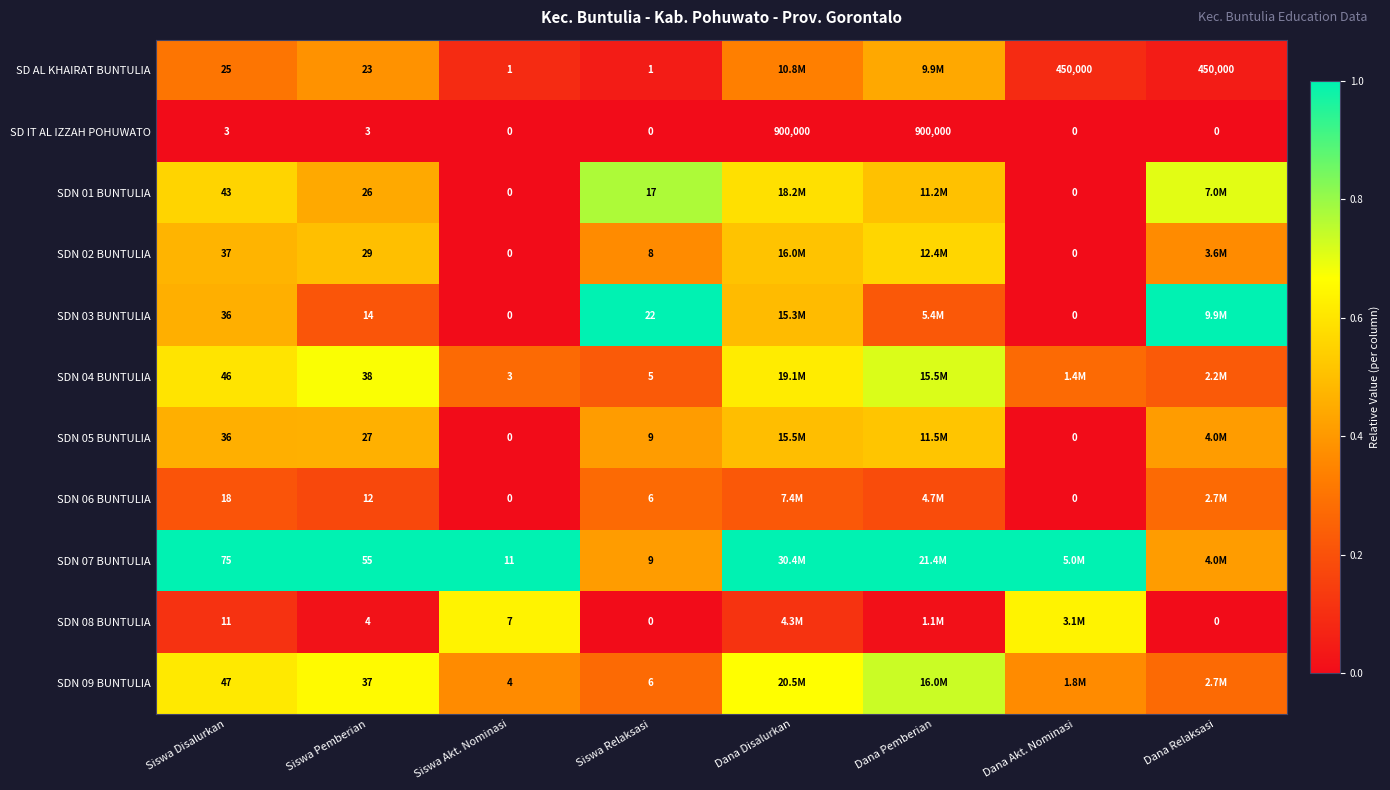

The value of SDN 08 BUNTULIA at Dana Relaksasi is -0.2. True or false?

False